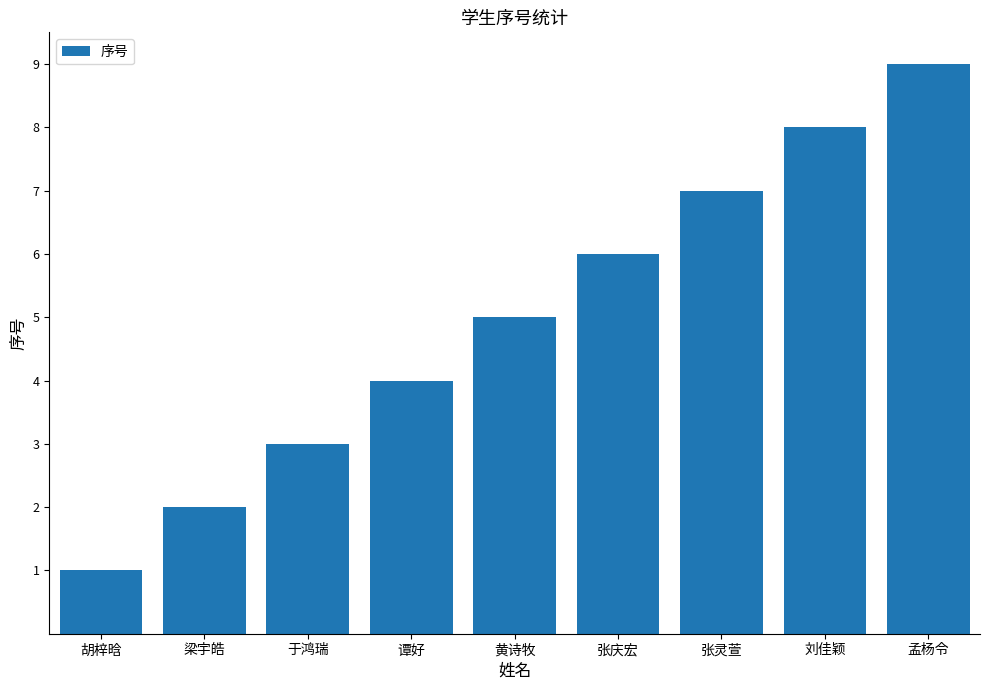

Between 于鸿瑞 and 黄诗牧, which is larger?

黄诗牧